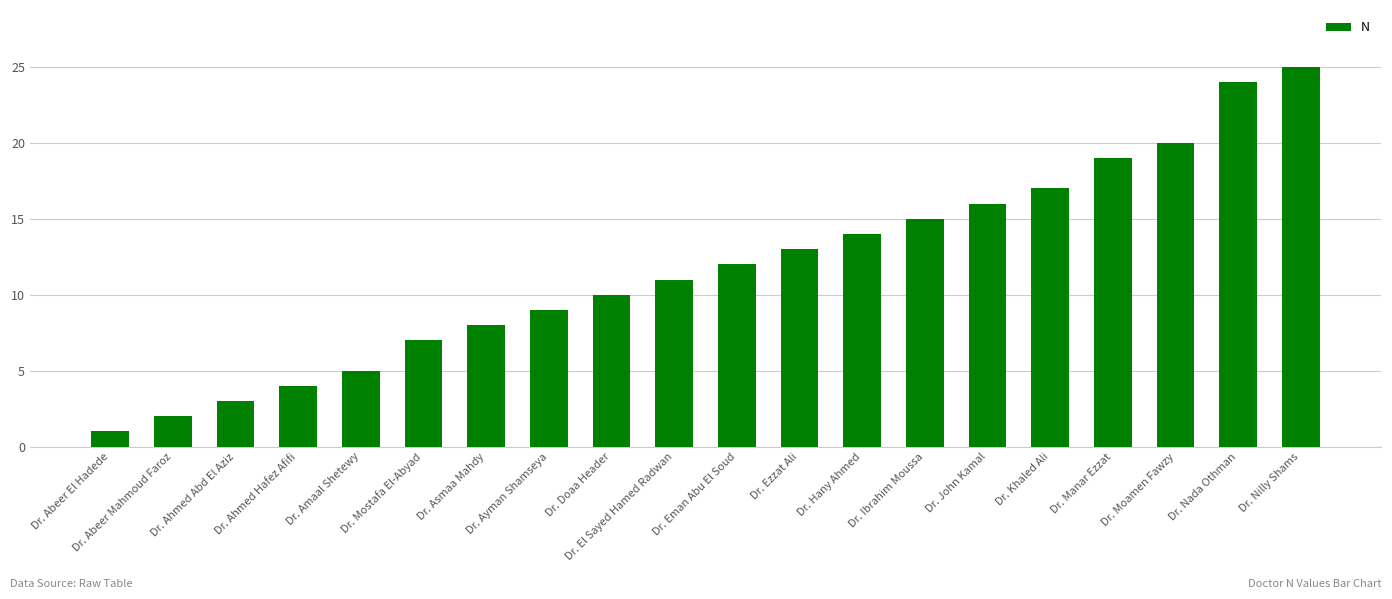

Where is the data nearest to the value 13?

Dr. Ezzat Ali